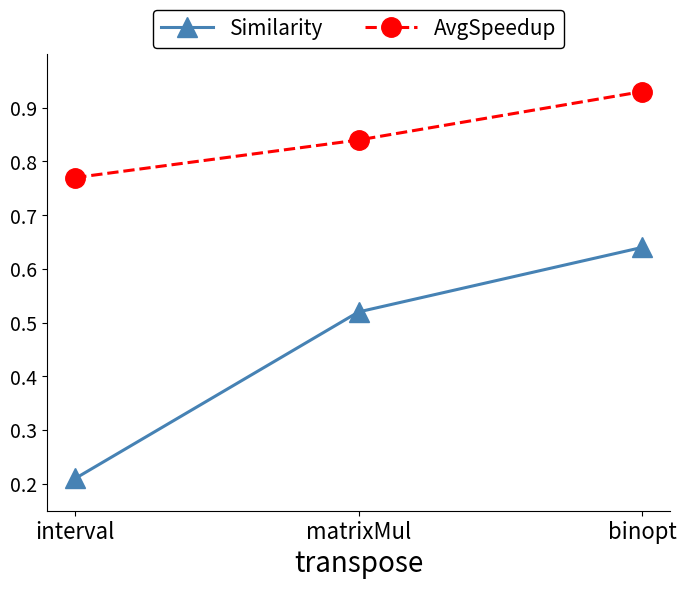

Which series has the largest total across all categories?

AvgSpeedup